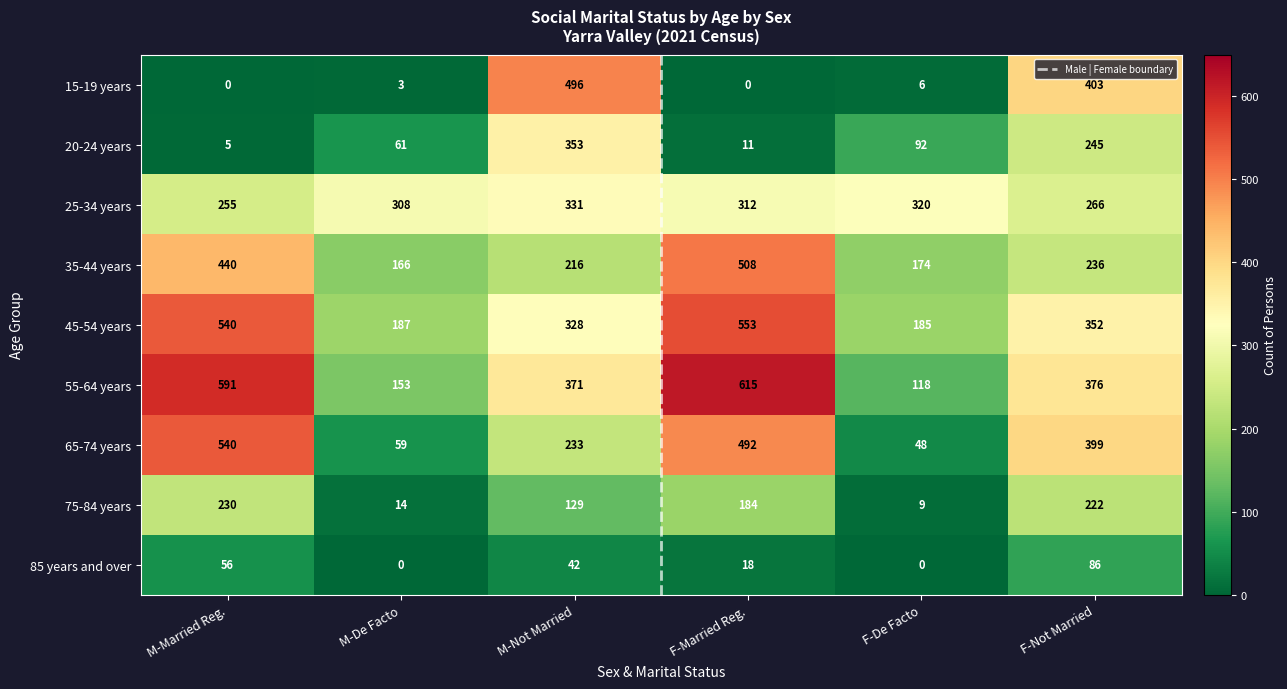

Reading left to right, transcribe all the data shown in this chart.

15-19 years: M-Married Reg.=0	M-De Facto=3	M-Not Married=496	F-Married Reg.=0	F-De Facto=6	F-Not Married=403
20-24 years: M-Married Reg.=5	M-De Facto=61	M-Not Married=353	F-Married Reg.=11	F-De Facto=92	F-Not Married=245
25-34 years: M-Married Reg.=255	M-De Facto=308	M-Not Married=331	F-Married Reg.=312	F-De Facto=320	F-Not Married=266
35-44 years: M-Married Reg.=440	M-De Facto=166	M-Not Married=216	F-Married Reg.=508	F-De Facto=174	F-Not Married=236
45-54 years: M-Married Reg.=540	M-De Facto=187	M-Not Married=328	F-Married Reg.=553	F-De Facto=185	F-Not Married=352
55-64 years: M-Married Reg.=591	M-De Facto=153	M-Not Married=371	F-Married Reg.=615	F-De Facto=118	F-Not Married=376
65-74 years: M-Married Reg.=540	M-De Facto=59	M-Not Married=233	F-Married Reg.=492	F-De Facto=48	F-Not Married=399
75-84 years: M-Married Reg.=230	M-De Facto=14	M-Not Married=129	F-Married Reg.=184	F-De Facto=9	F-Not Married=222
85 years and over: M-Married Reg.=56	M-De Facto=0	M-Not Married=42	F-Married Reg.=18	F-De Facto=0	F-Not Married=86